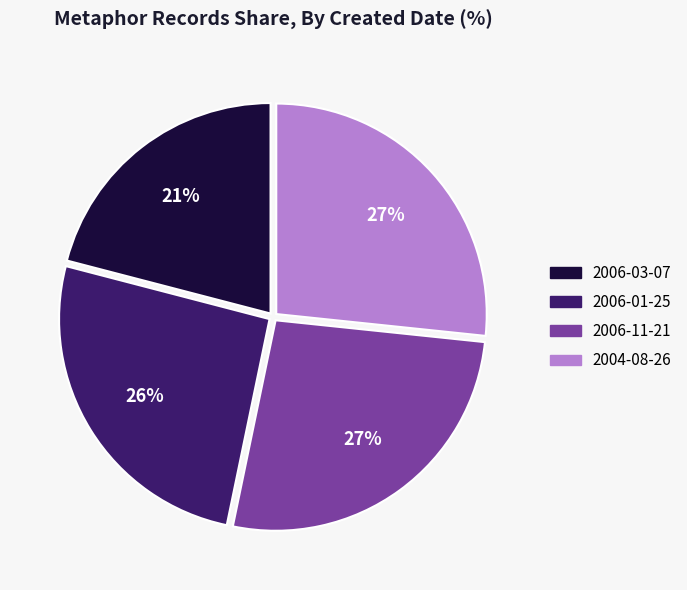

Which slice is the smallest?

2006-03-07